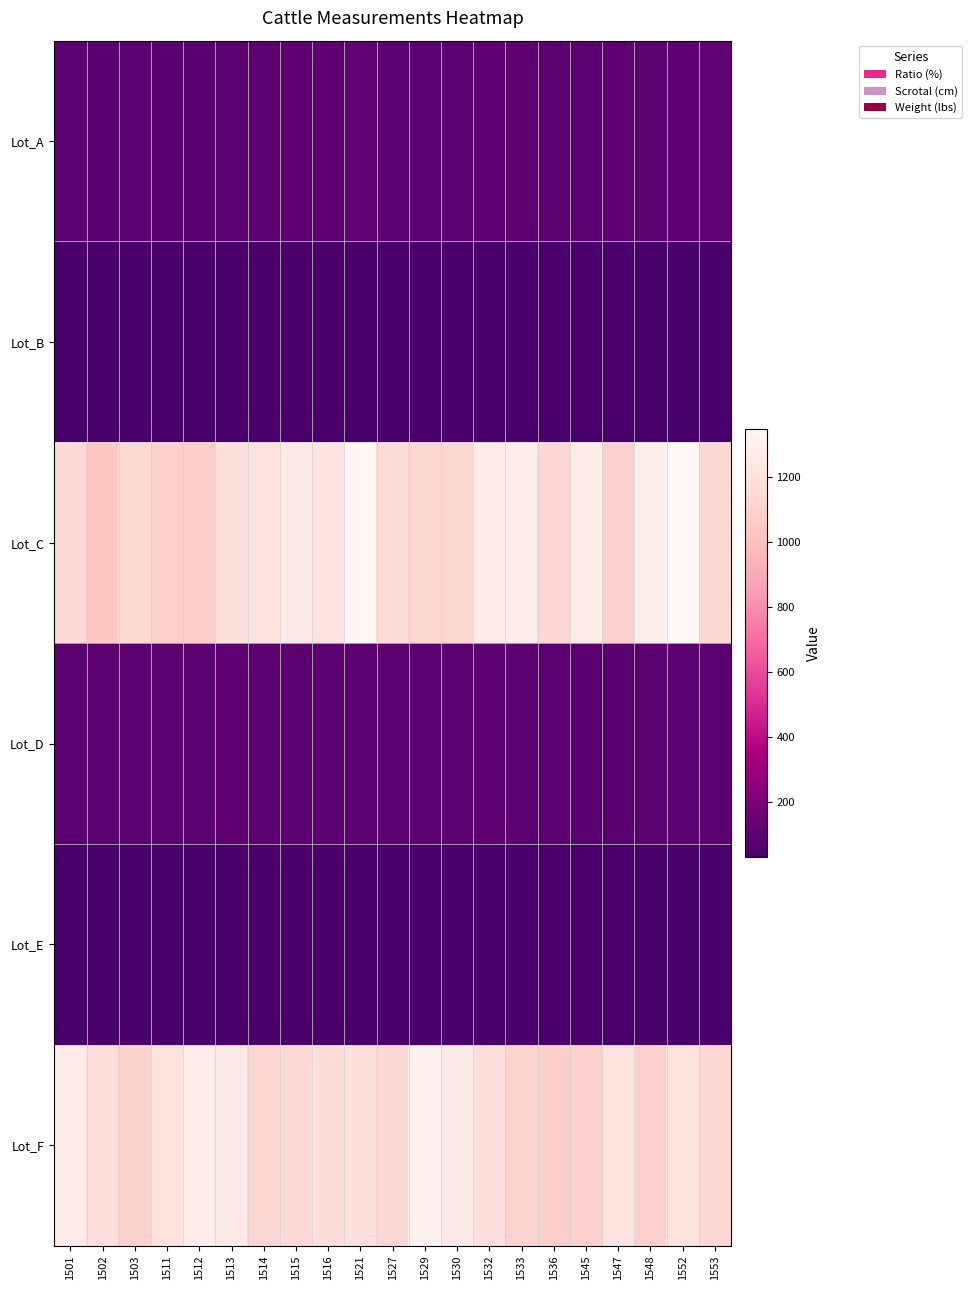

At which category does the chart reach its peak across all series?

1521